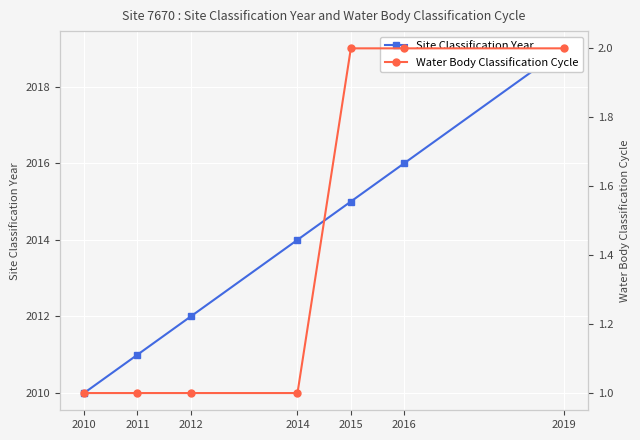

True or false: Water Body Classification Cycle has more than 0 points higher than both neighbors.

False